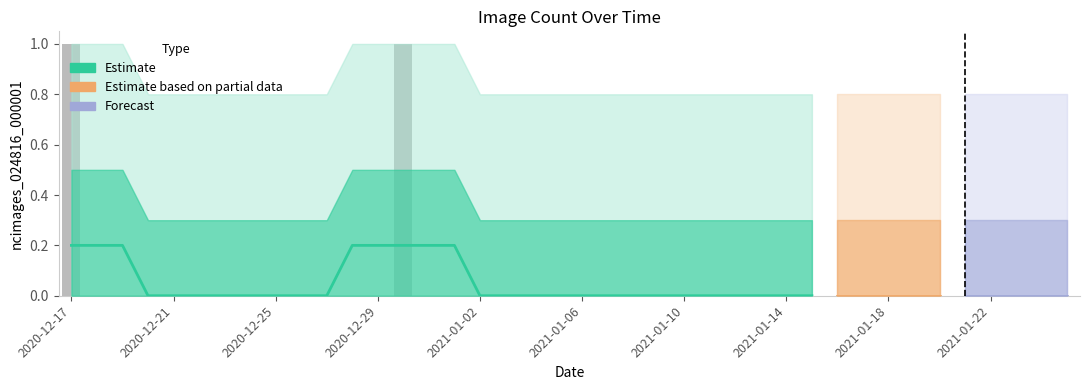

The value at 2021-01-18 is 0. True or false?

True